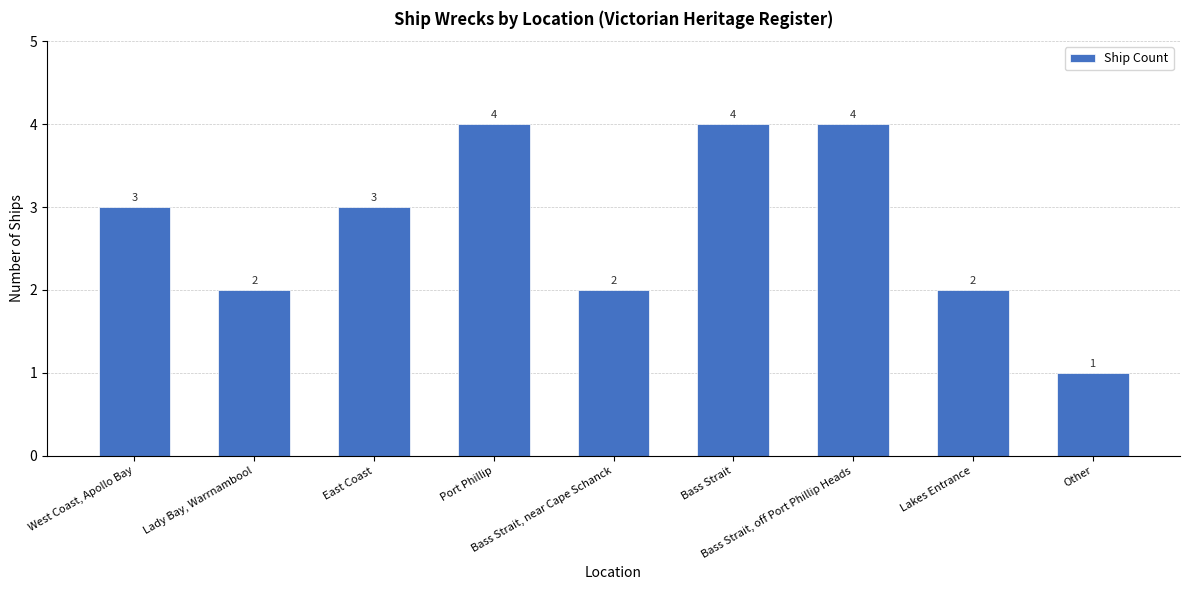

Count the values in the range 2 to 4.

8